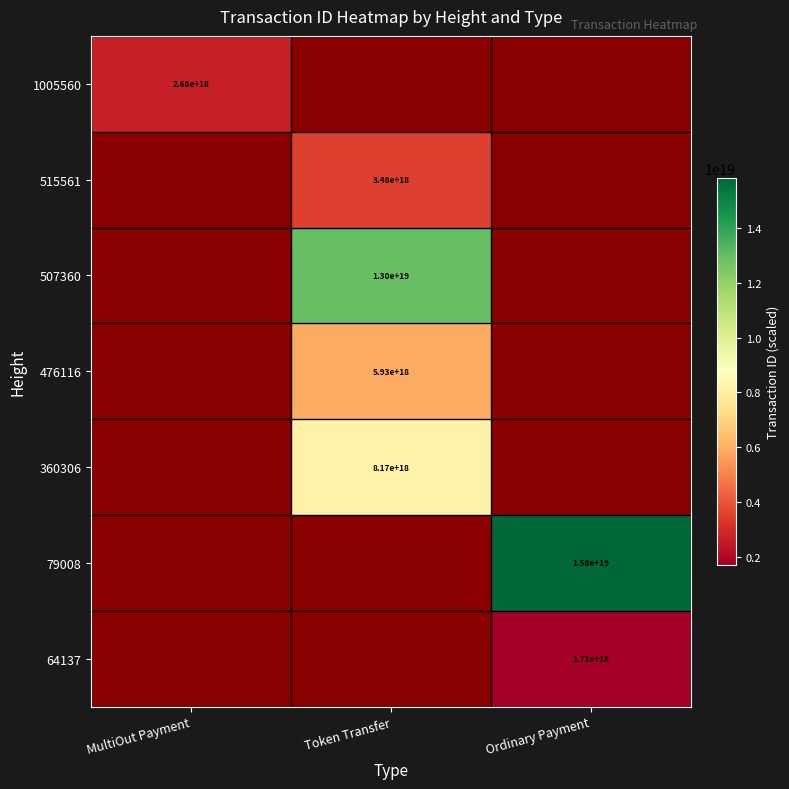

True or false: 476116 has a value of 5930000000000000000 at Token Transfer.

True